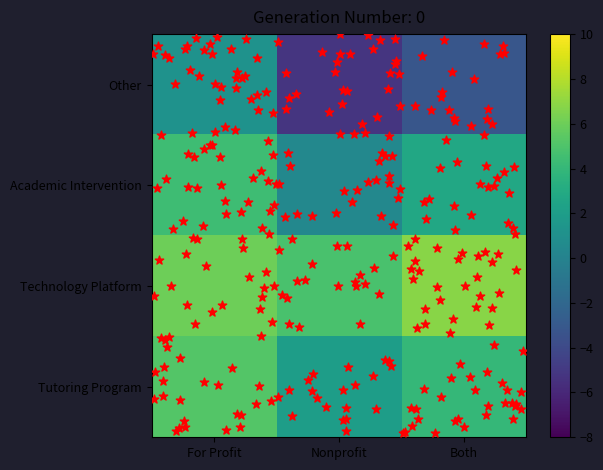

What is the total value across all series at Both?

10.4